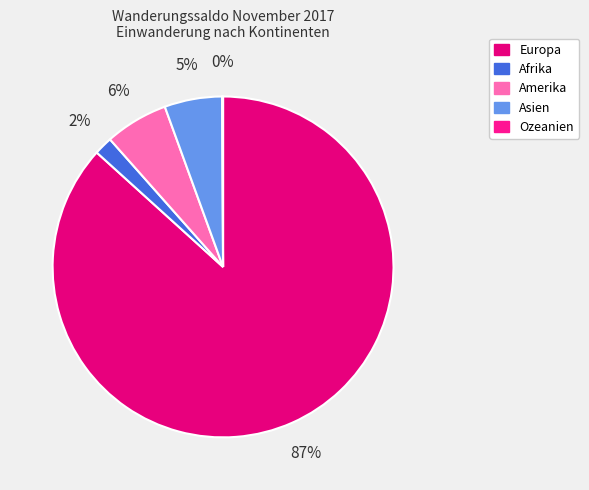

What is the total percentage of Asien and Ozeanien?

5.5%